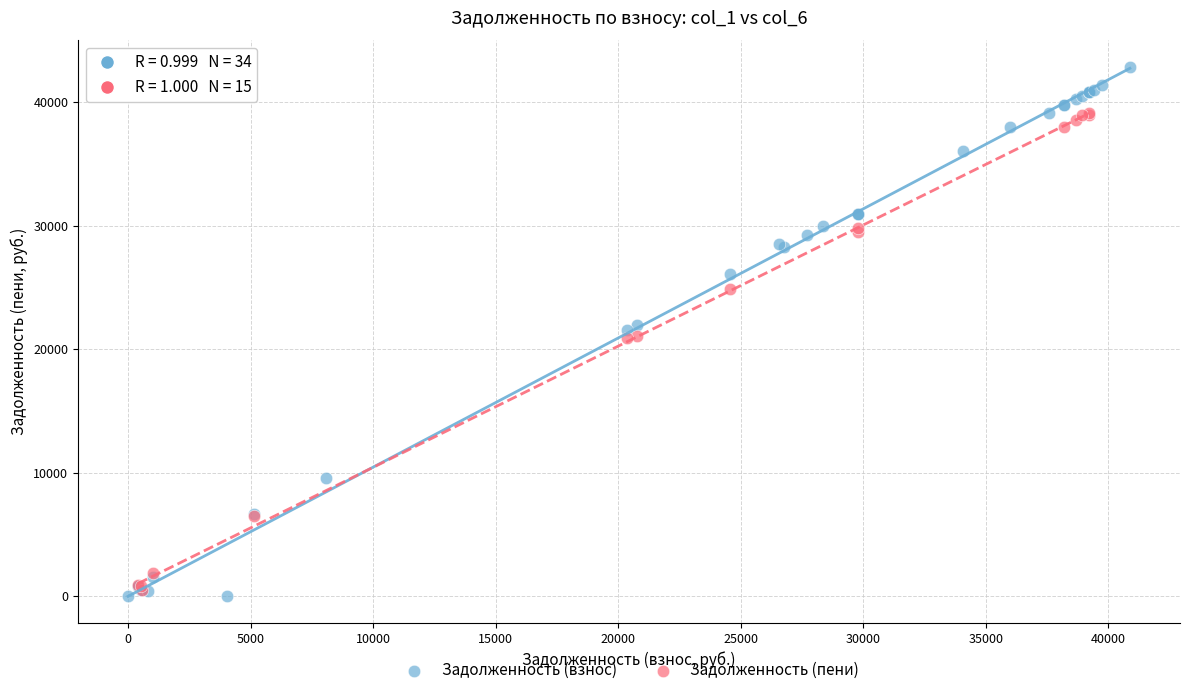

Which series has the largest Y range (max minus min)?

Задолженность (взнос)